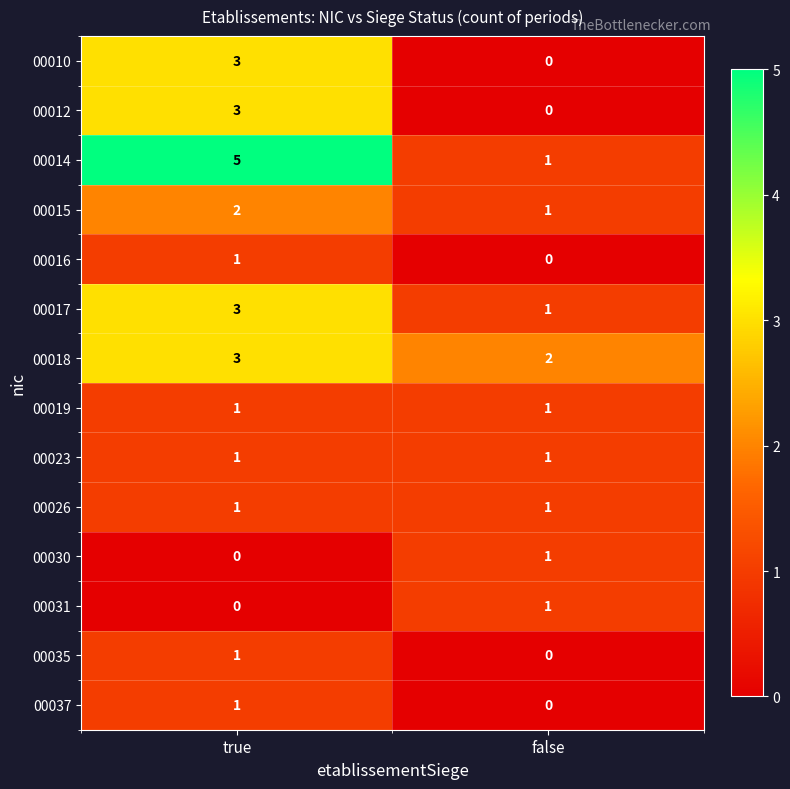

Rank the categories by 00037 value from lowest to highest.

false, true